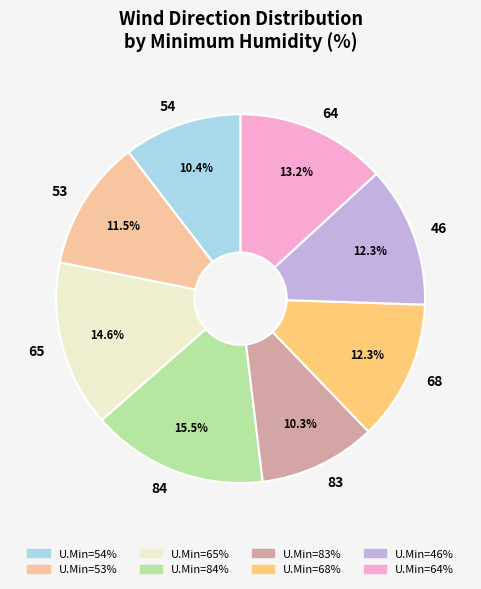

True or false: 68 accounts for 12% of the total.

True